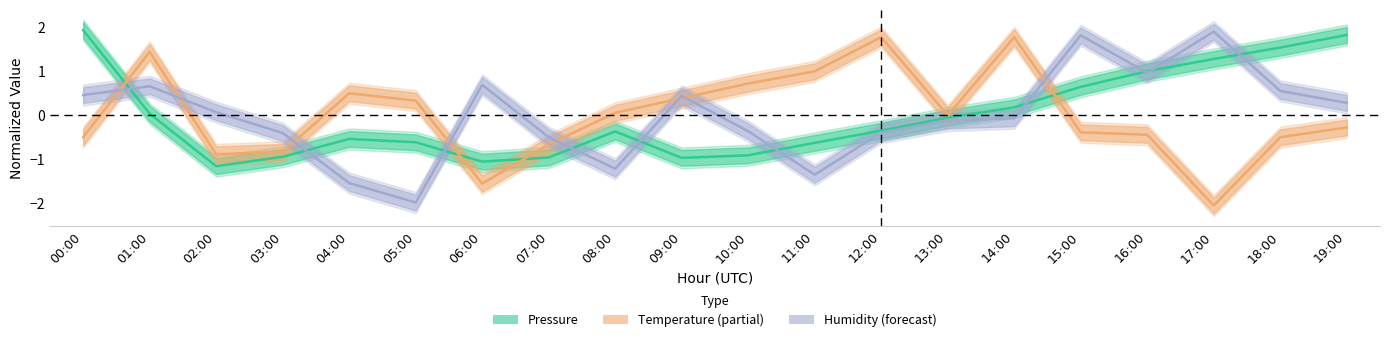

Between 09:00 and 13:00, which series saw the biggest shift?

Pressure (normalized)